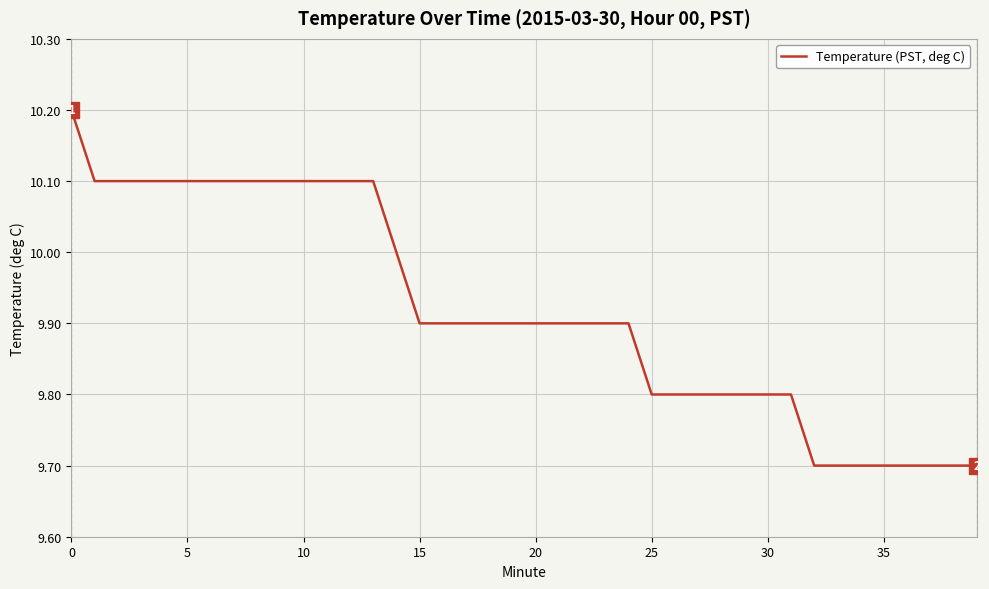

What is the difference between the maximum and minimum values?

0.5